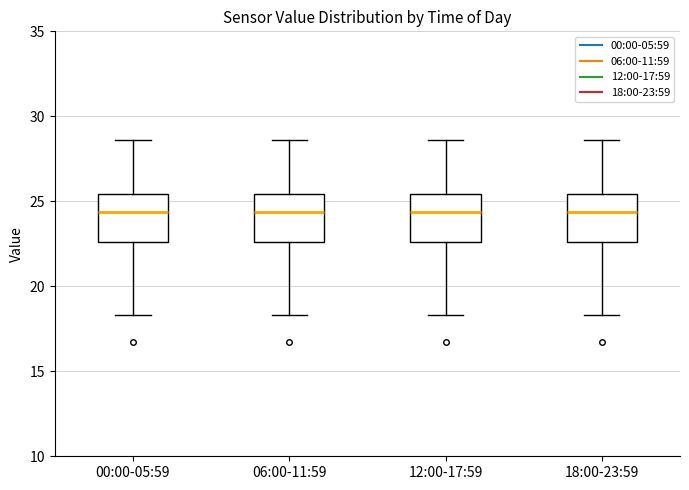

Reading left to right, transcribe this box plot: for each box, give where its median line is, the range the box spans, and where its two whiskers end, as read against the y-axis. The values are not printed on the chart, so give them approximately, as read against the axis.

00:00-05:59: median 24.5, box 22.5 to 25.5, whiskers 18.5 to 28.5
06:00-11:59: median 24.5, box 22.5 to 25.5, whiskers 18.5 to 28.5
12:00-17:59: median 24.5, box 22.5 to 25.5, whiskers 18.5 to 28.5
18:00-23:59: median 24.5, box 22.5 to 25.5, whiskers 18.5 to 28.5